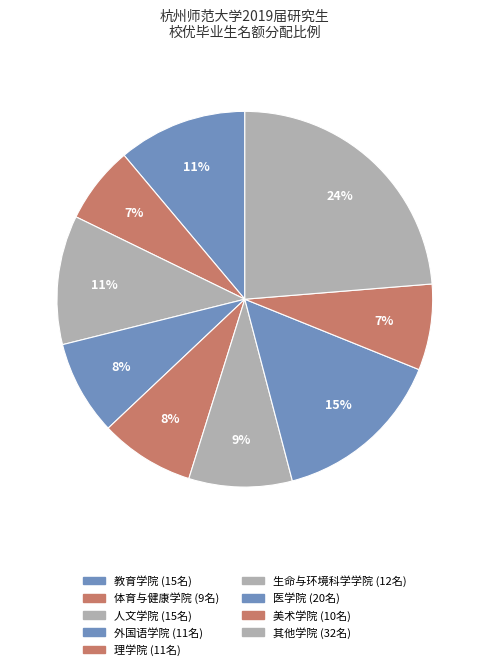

Does any single category account for the majority?

No